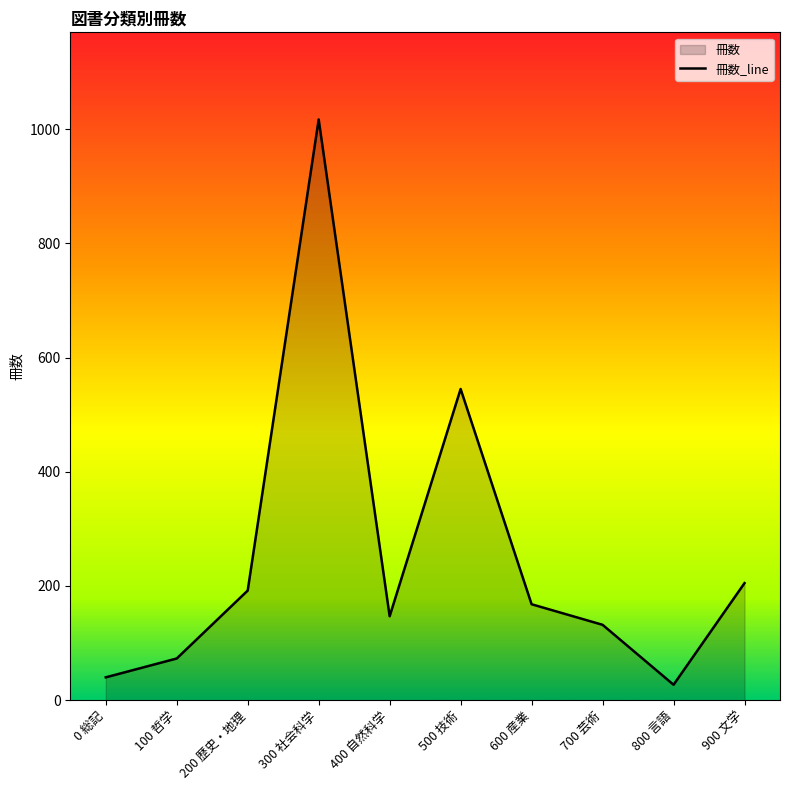

Count the number of data series in this chart.

1